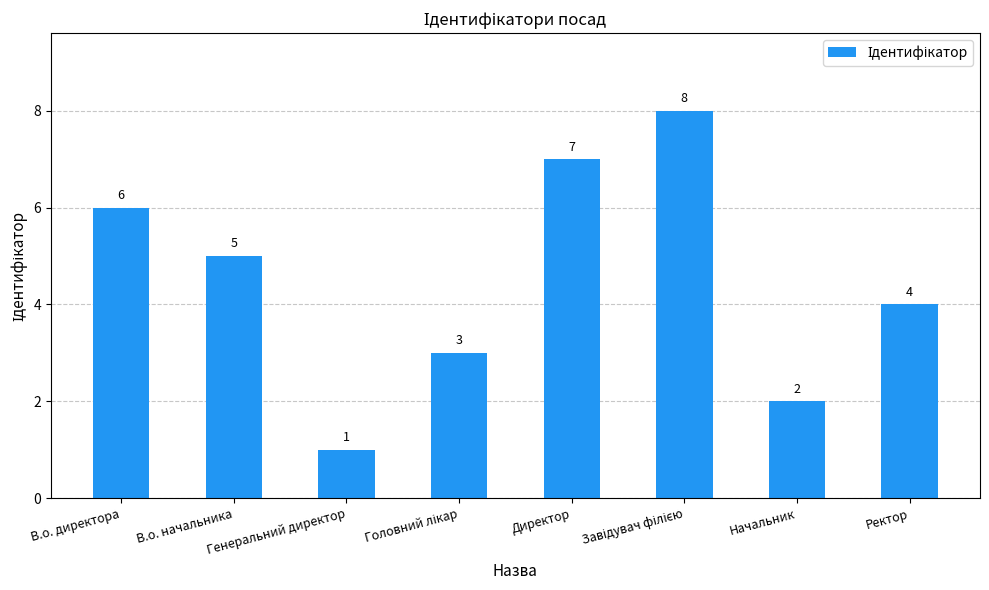

What is the sum of the values at Директор and В.о. начальника?

12